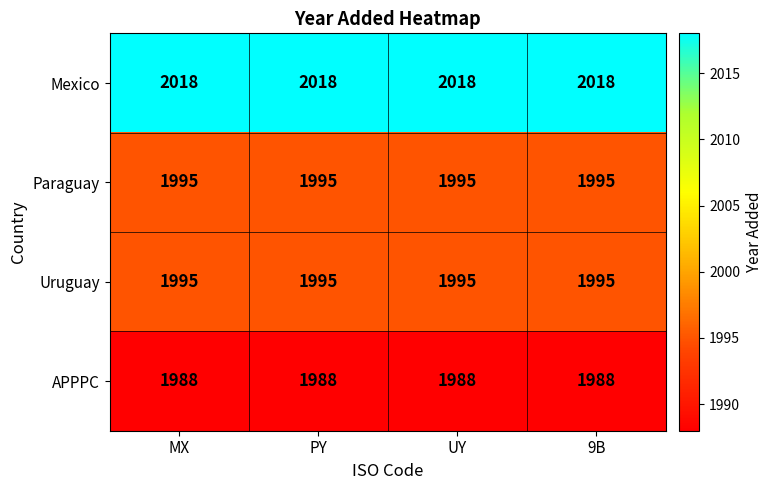

What is the sum of the Uruguay values at UY and MX?

3990